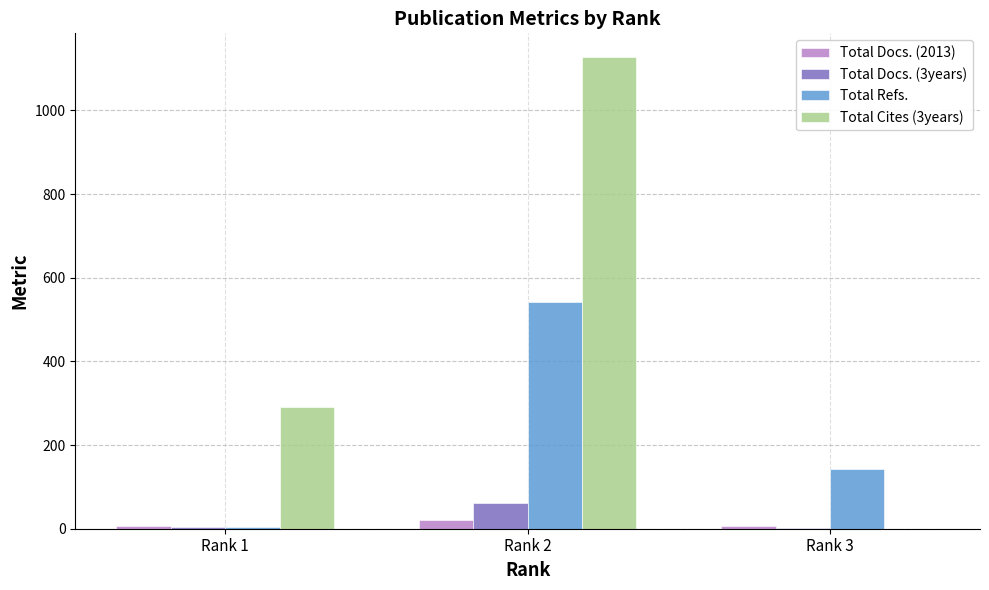

Which series changed the most between Rank 1 and Rank 2?

Total Cites (3years)